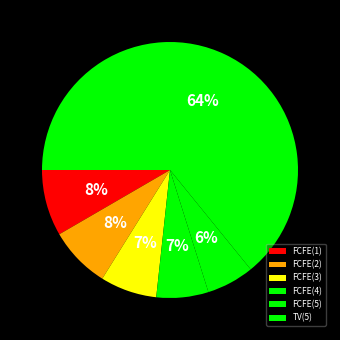

Do TV(5) and FCFE(3) together represent more than half of the pie?

Yes